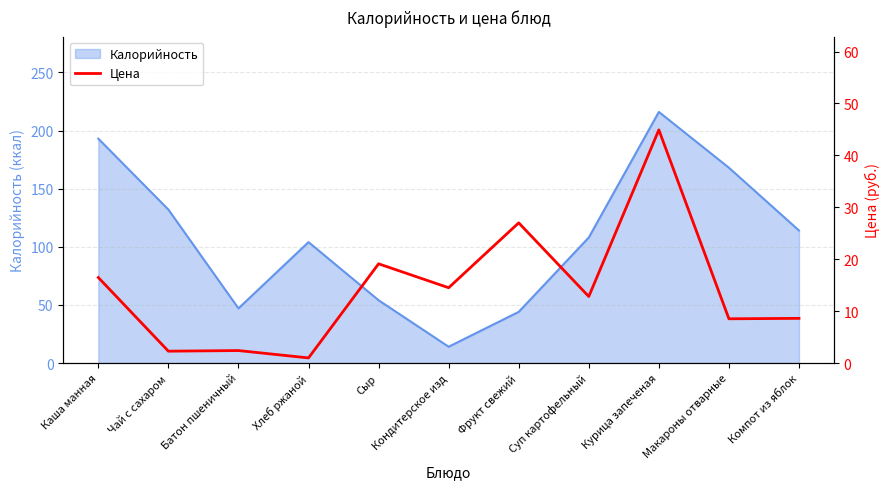

What position from the right is Суп картофельный?

4